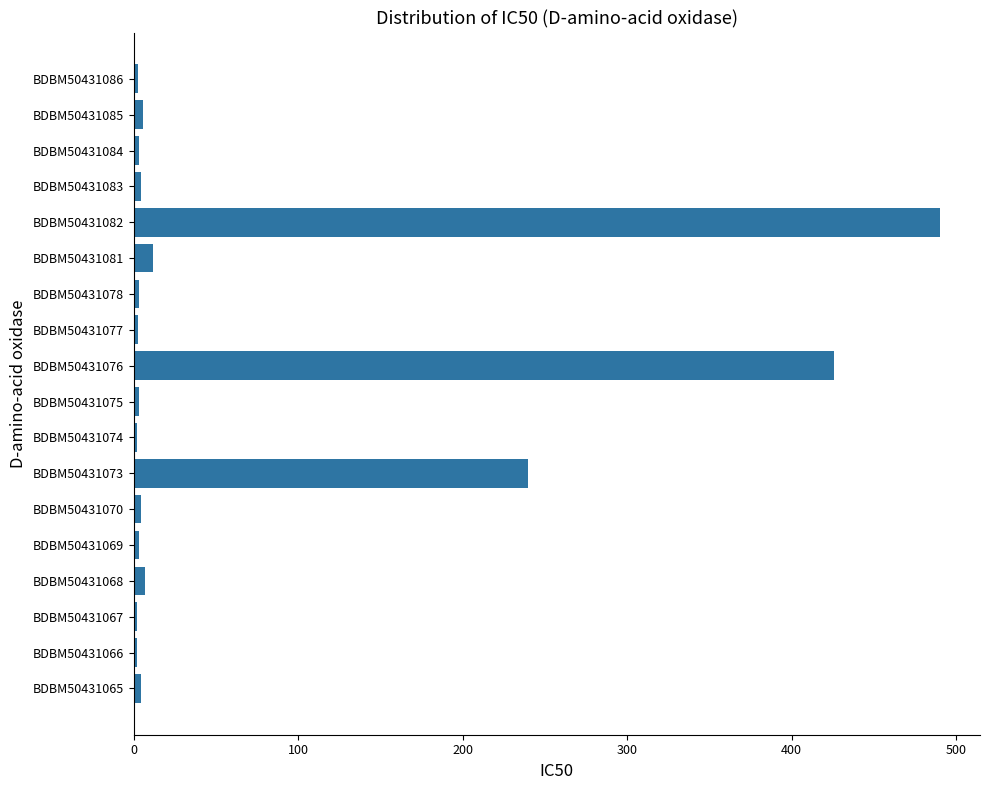

What is the greatest value displayed?

490.0